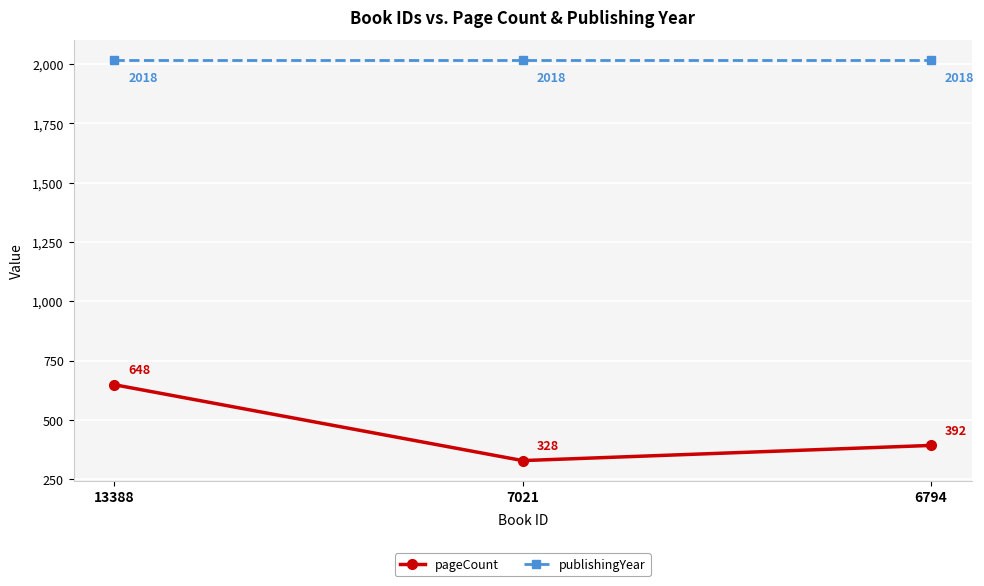

True or false: publishingYear has a value of 1258 at 13388.

False